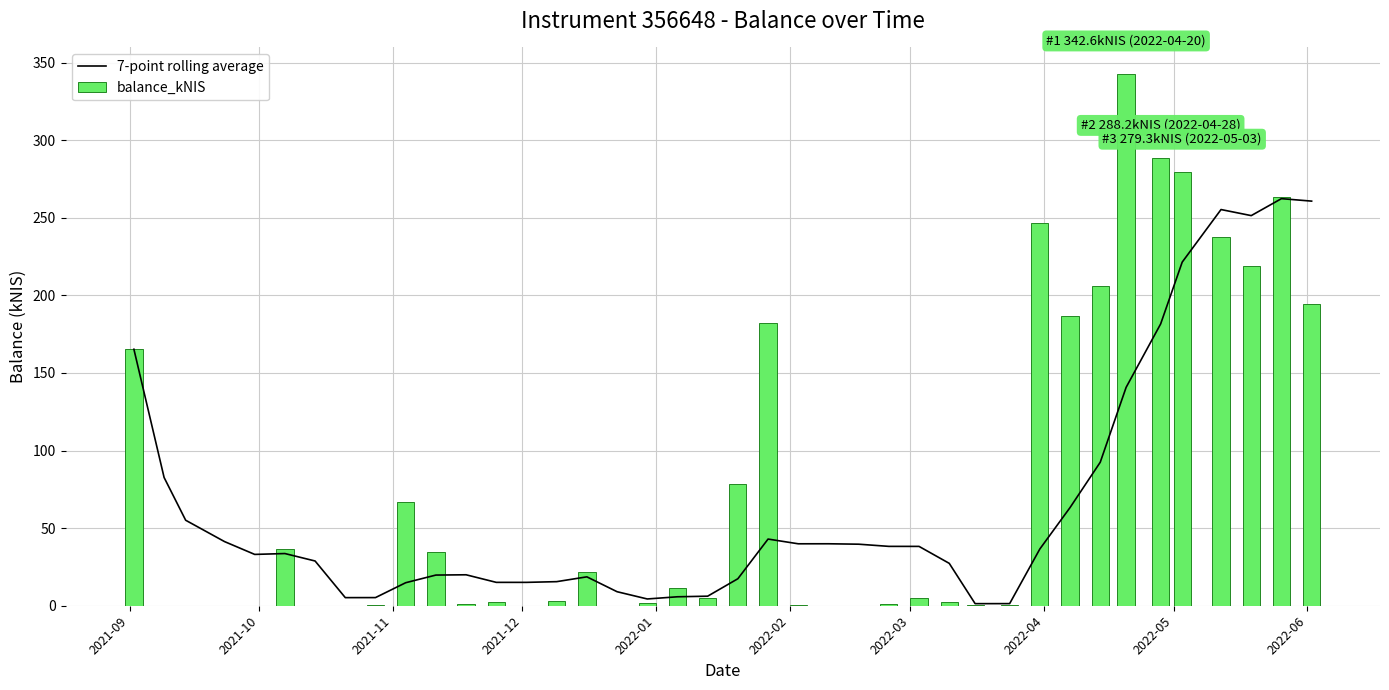

Count the number of data series in this chart.

2